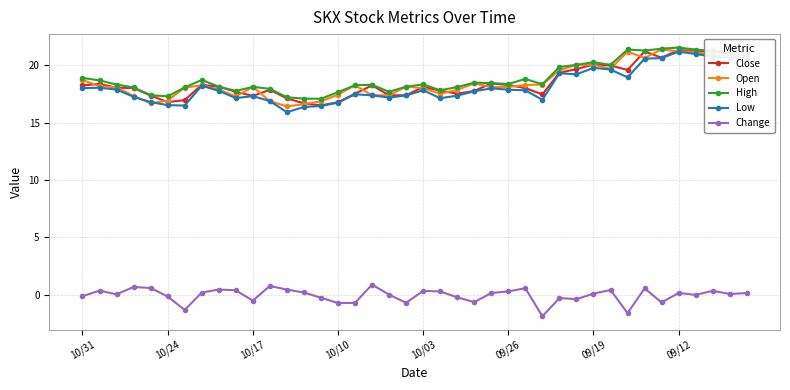

What is the greatest value displayed?

21.6